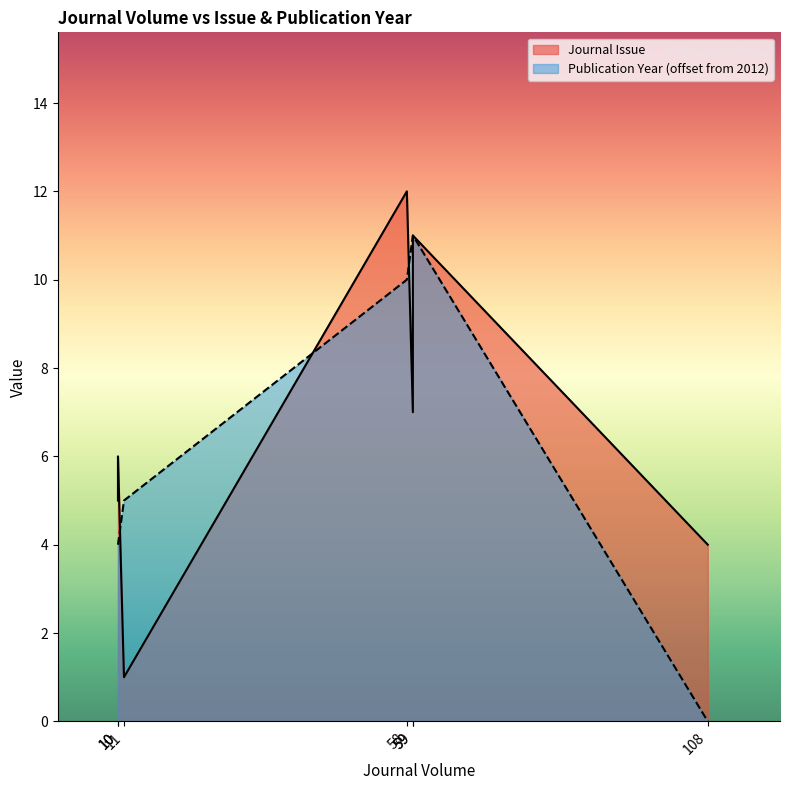

What is the difference between the highest and lowest values at 10?

1